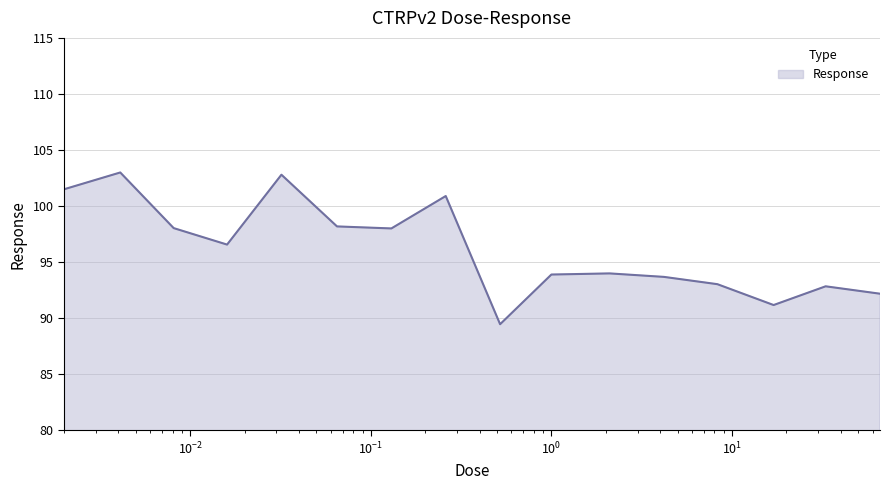

What is the difference between the maximum and minimum values?

13.5